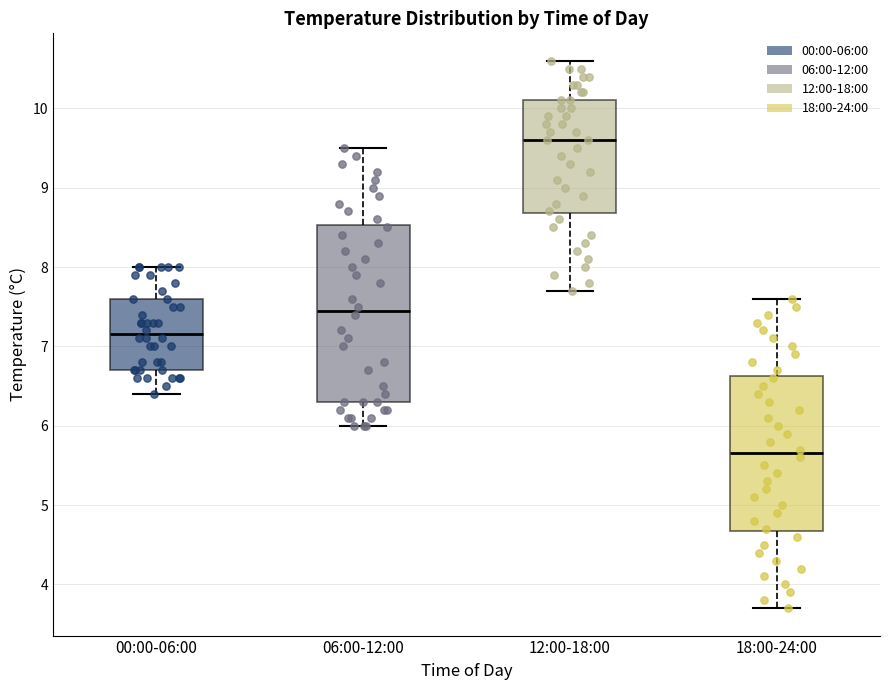

Where is the lower edge of the box for 12:00-18:00 on the y-axis? The values are not printed on the chart, so give them approximately, as read against the axis.

8.7